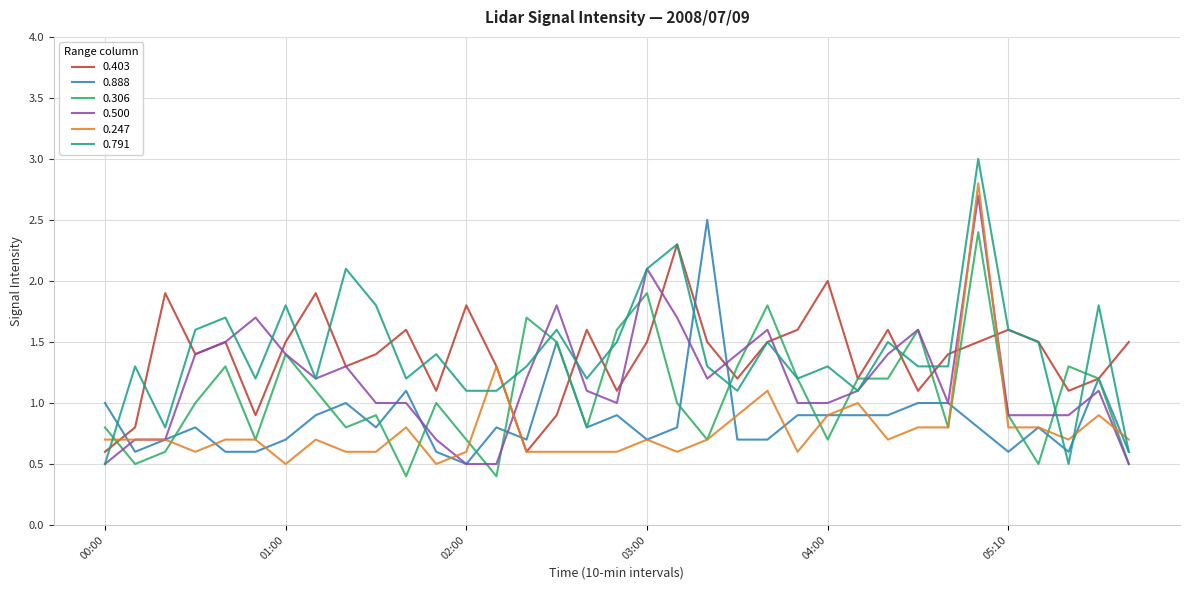

What is the difference between the maximum and minimum values in the 0.791 series?

2.5